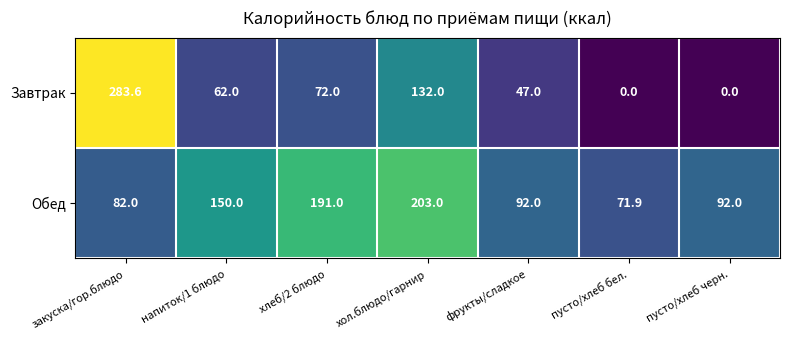

List the series in order of their overall mean, highest first.

Обед, Завтрак